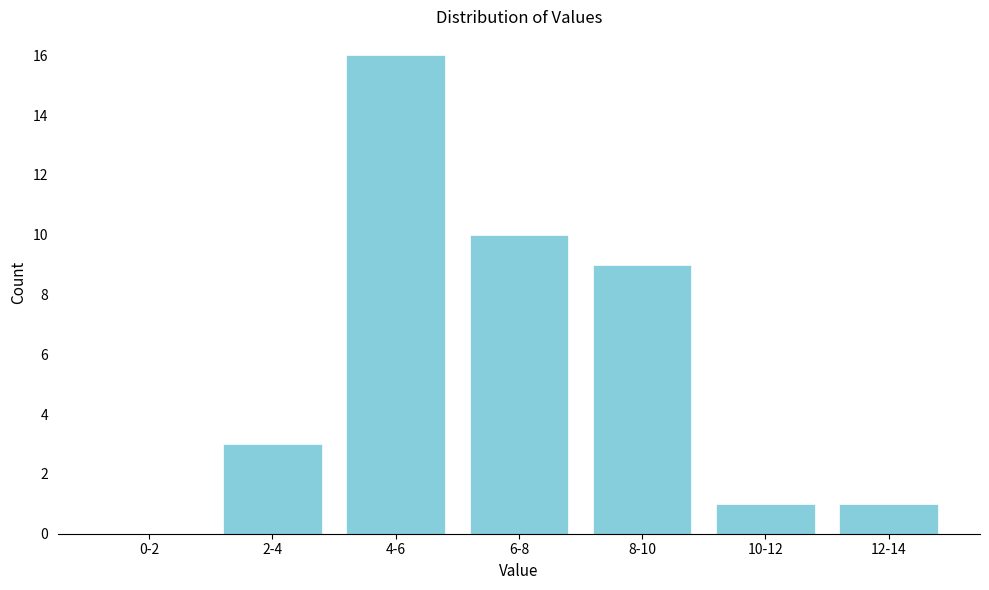

Reading left to right, extract all data points from this chart.

0-2=0	2-4=3	4-6=16	6-8=10	8-10=9	10-12=1	12-14=1